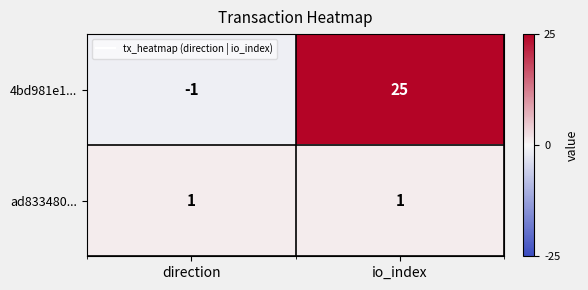

Reading right to left, transcribe all the data shown in this chart.

4bd981e1...: io_index=25	direction=-1
ad833480...: io_index=1	direction=1